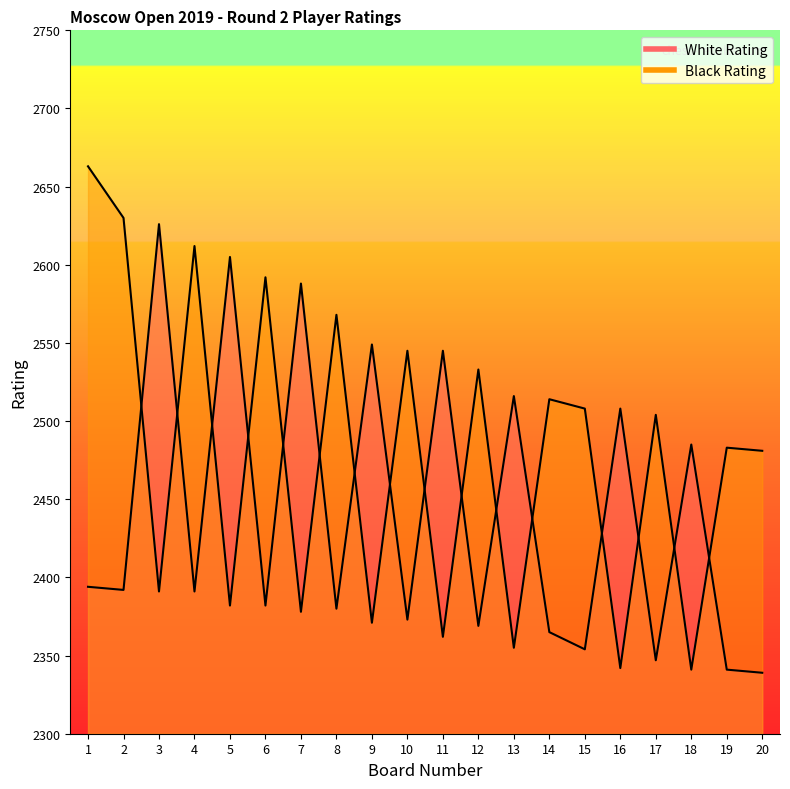

What are all the series names shown in the legend?

White Rating, Black Rating